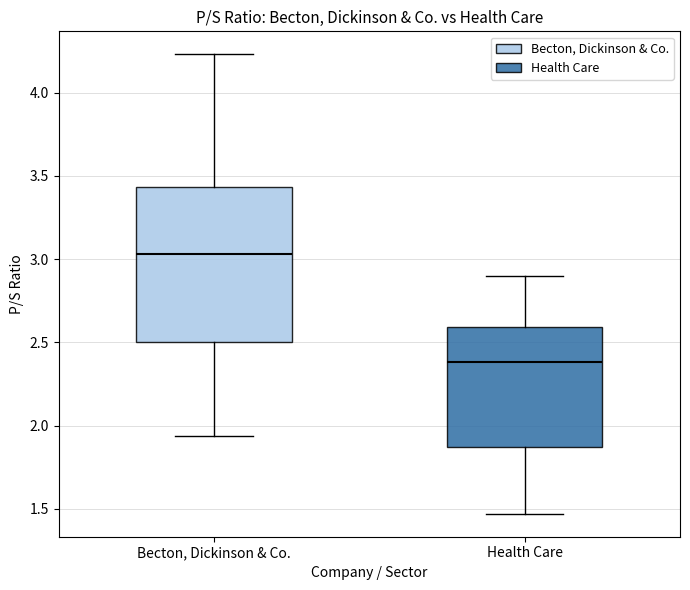

Which box's median line is the lowest?

Health Care